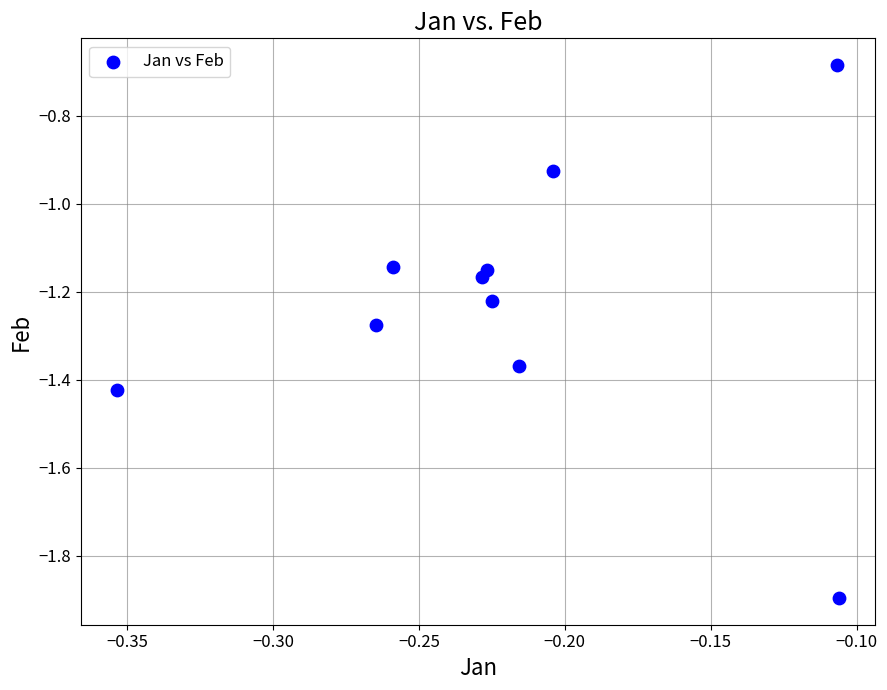

What is the range of Y values (max minus min)?

1.2